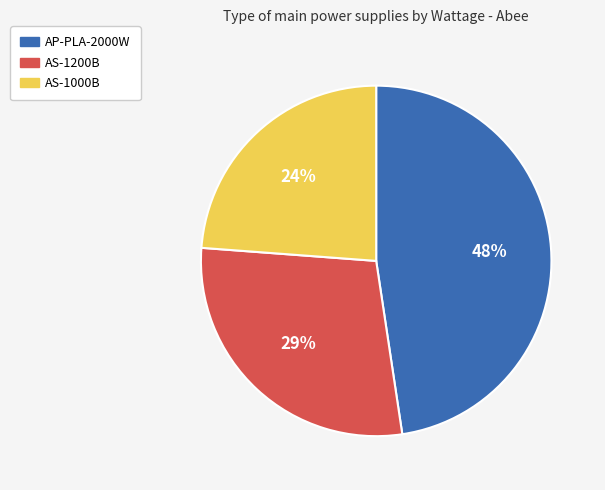

To the nearest percent, what is the difference between the largest and smallest slice percentages?

24%